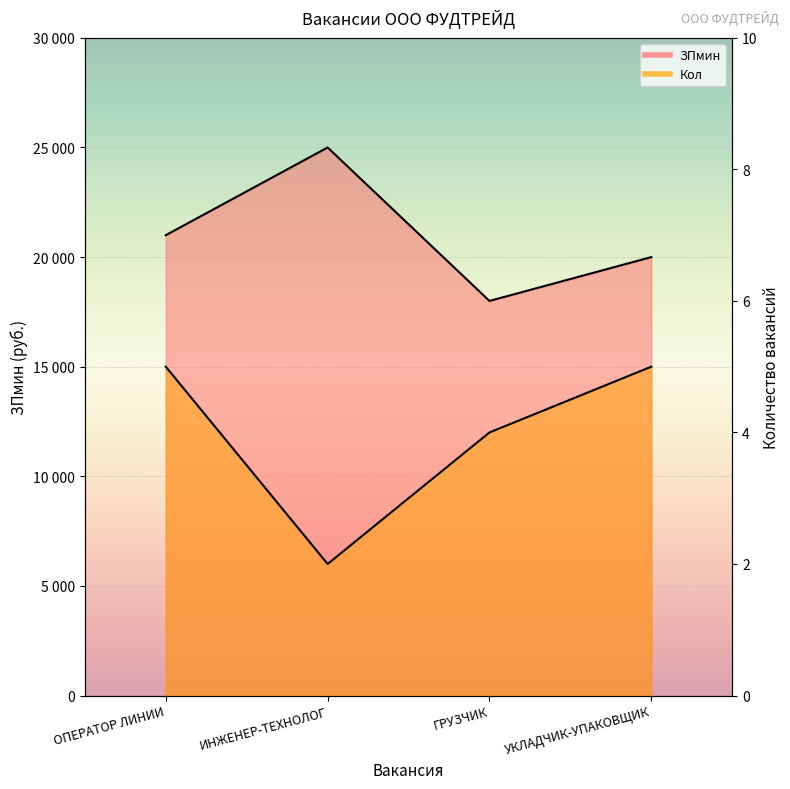

True or false: ЗПмин and Кол intersect in this chart.

False